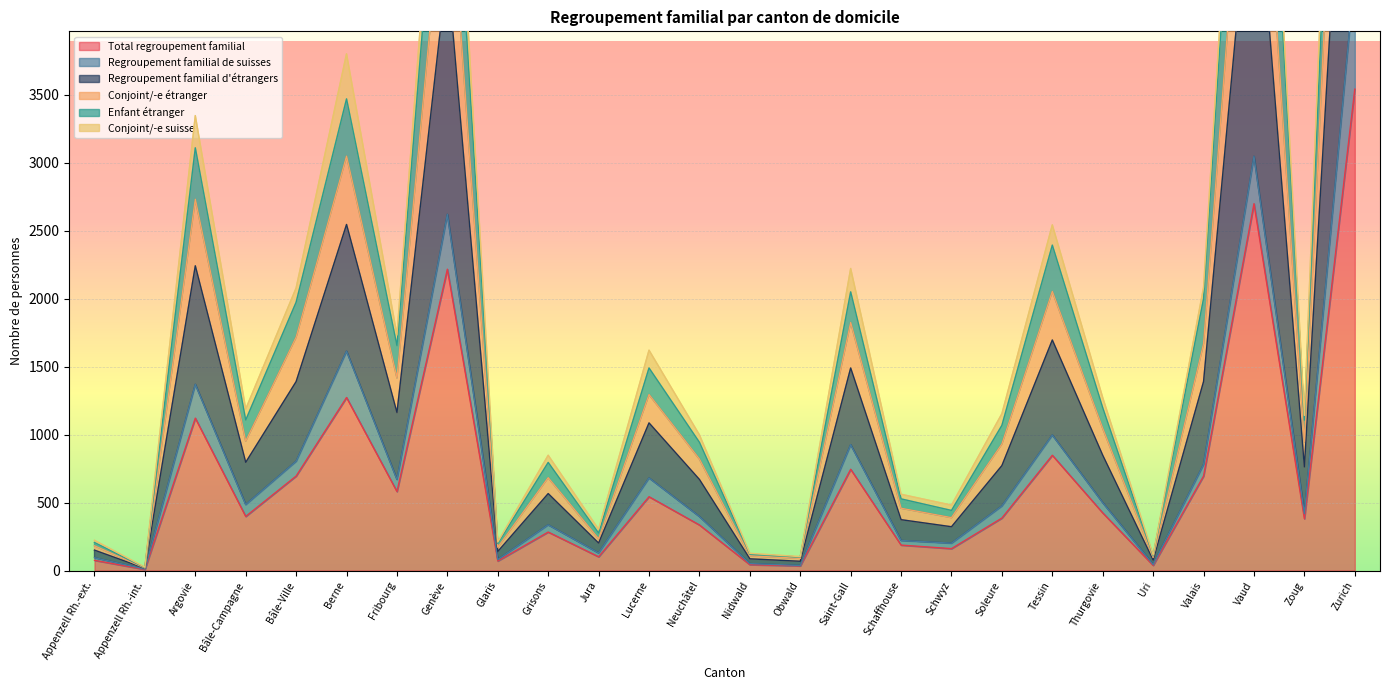

At which label does Total regroupement familial reach its peak?

Zurich